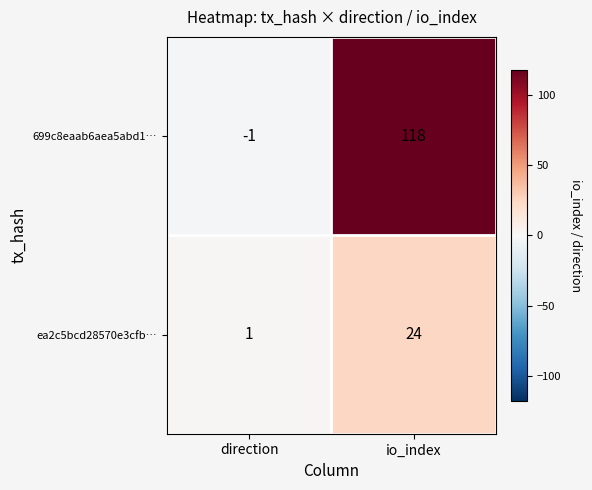

At which label does ea2c5bcd28570e3cfb… reach its peak?

io_index